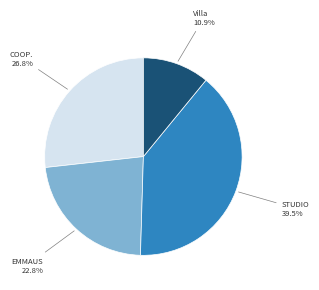

Is there any slice that represents more than half of the pie?

No